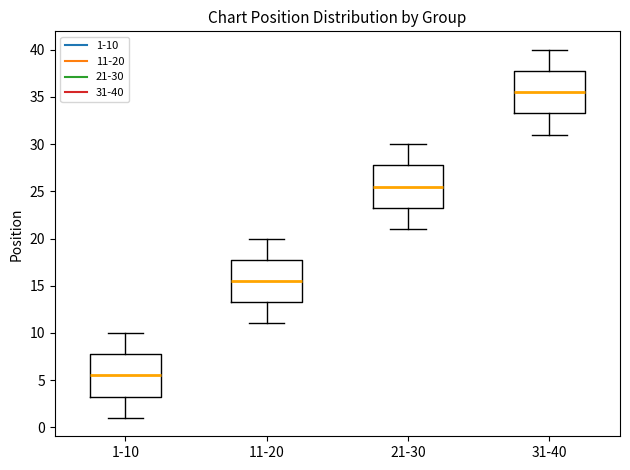

Where does the median line of the box for 1-10 sit on the y-axis? The values are not printed on the chart, so give them approximately, as read against the axis.

5.5